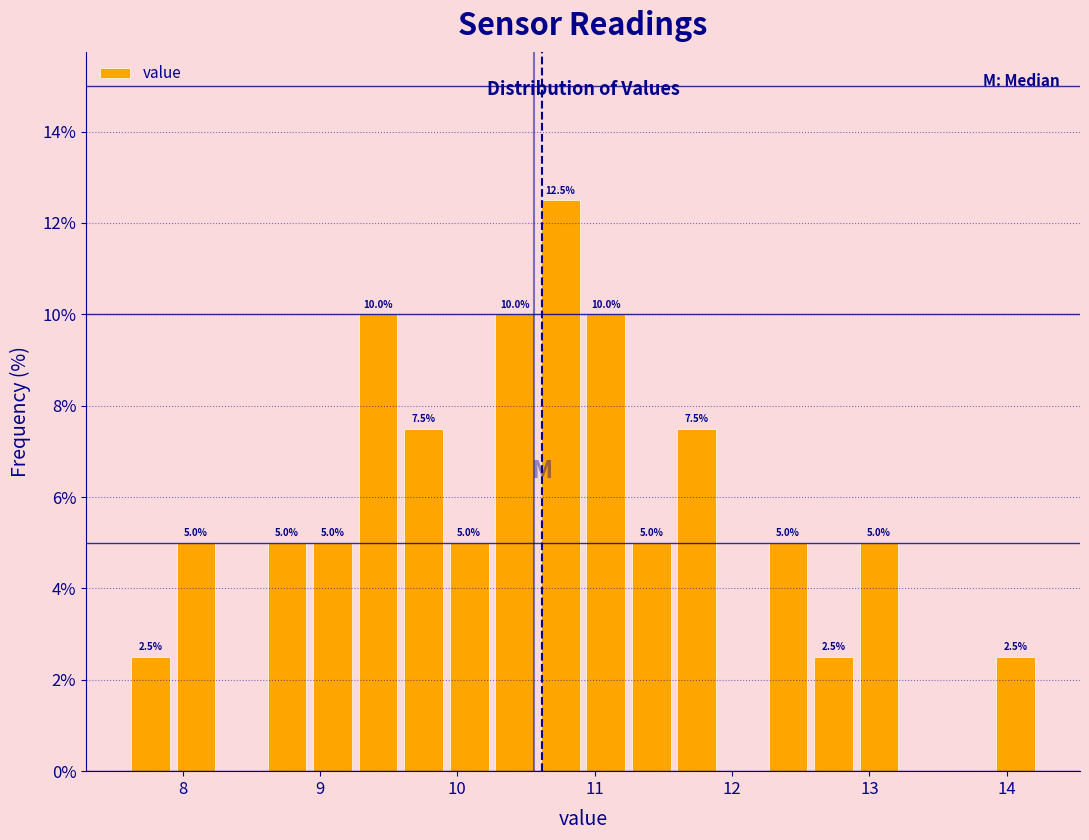

Around what value on the x-axis is the tallest bar? Give the approximate position of its centre, as read against the axis.

10.7